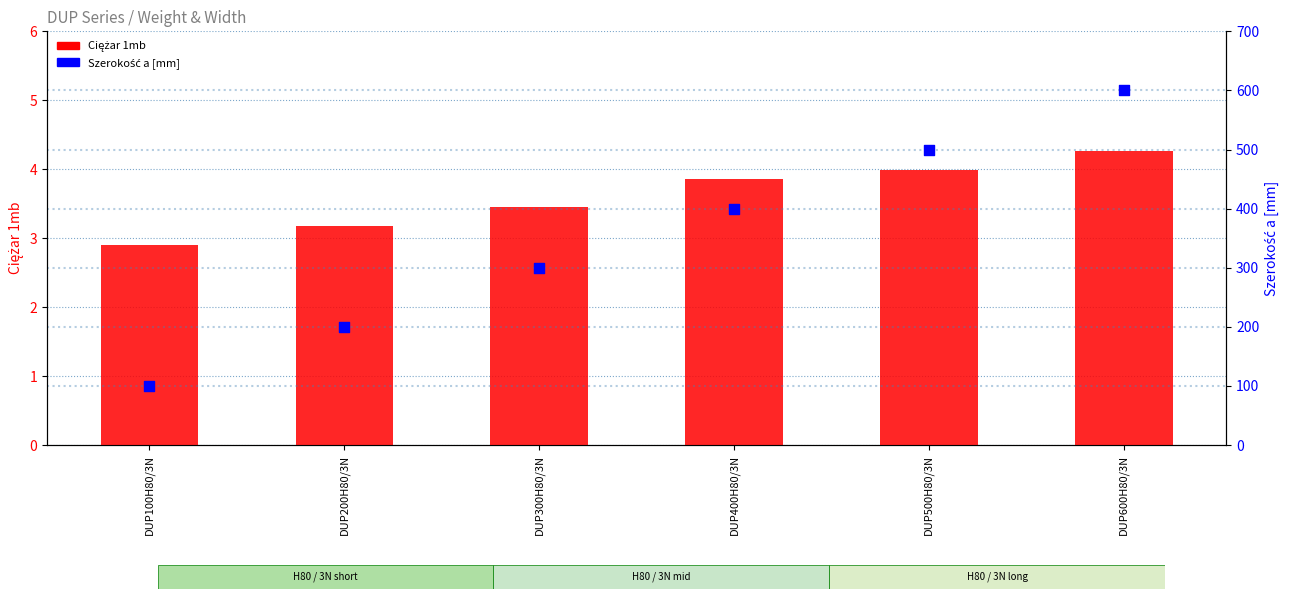

What are all the series names shown in the legend?

Ciężar 1mb, Szerokość a [mm]